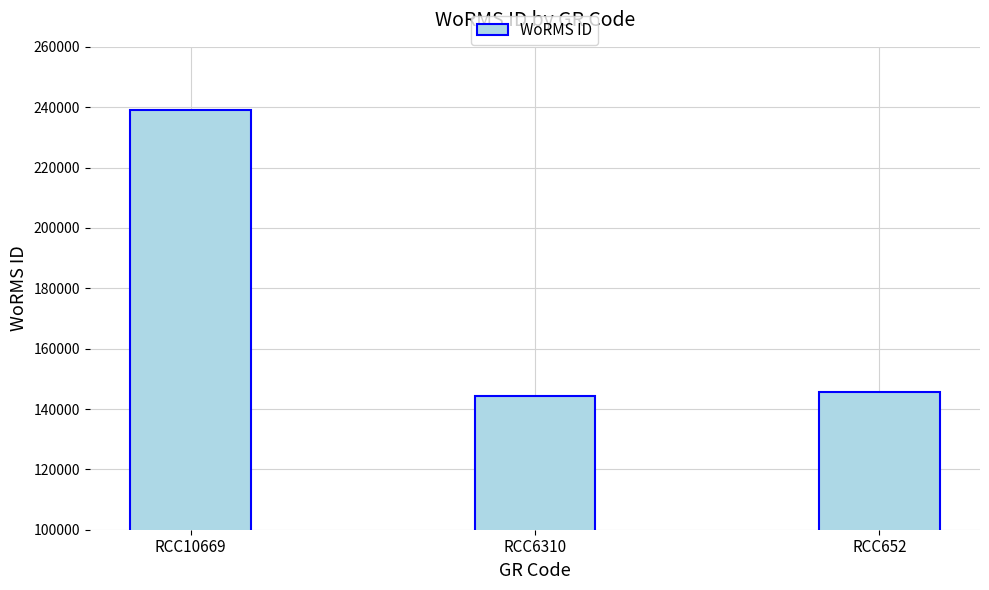

The value at RCC10669 is 238968. True or false?

True